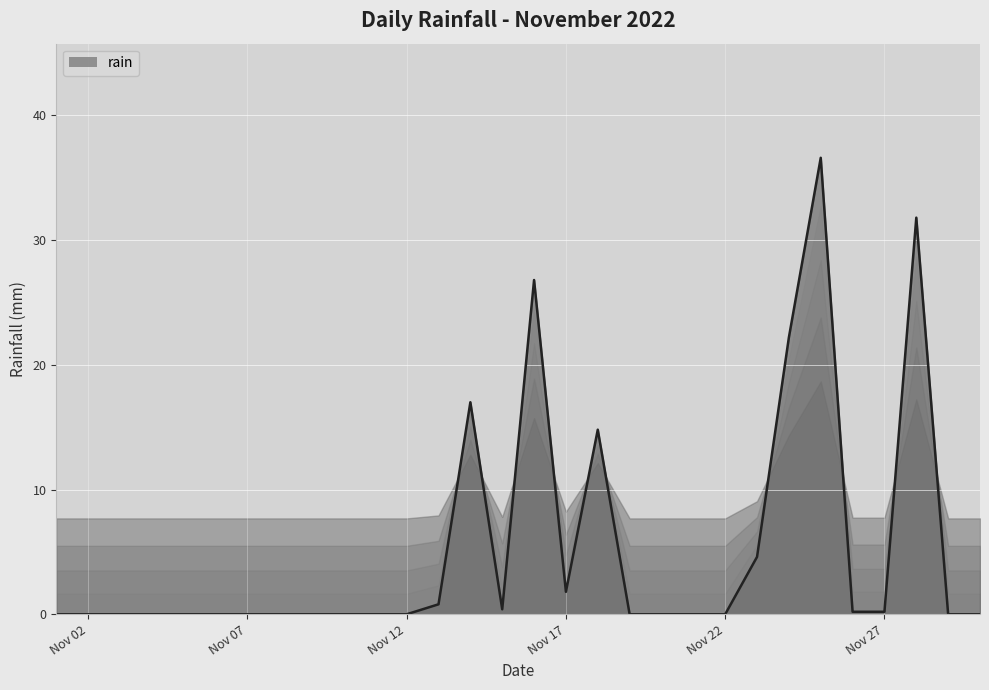

Reading left to right, list all the values displayed in this chart.

0.0	0.0	0.0	0.0	0.0	0.0	0.0	0.0	0.0	0.0	0.0	0.0	0.8	17.0	0.4	26.8	1.8	14.8	0.0	0.0	0.0	0.0	4.6	22.2	36.6	0.2	0.2	31.8	0.0	0.0